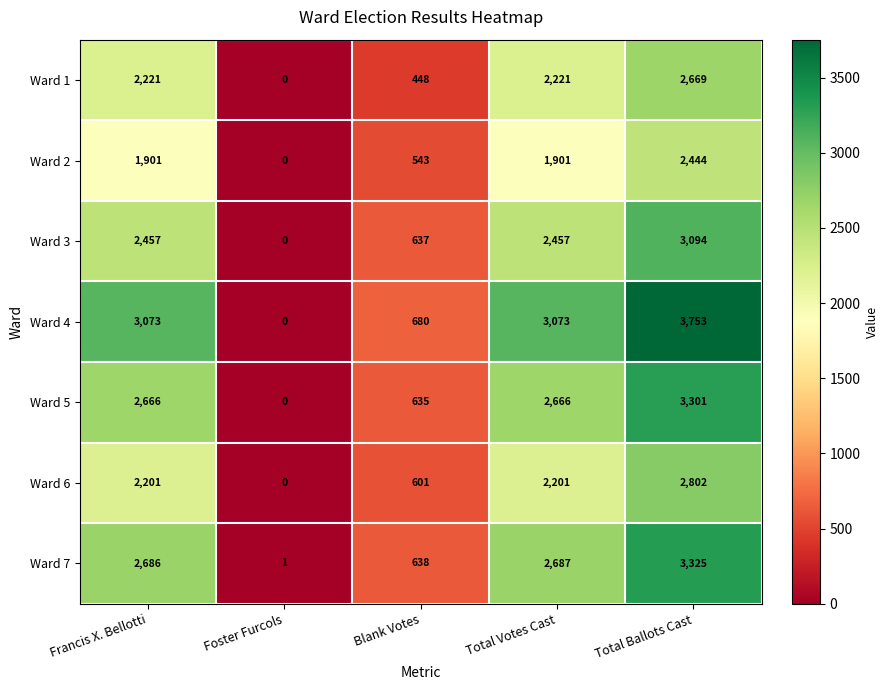

Which series changed the most between Foster Furcols and Total Votes Cast?

Ward 4